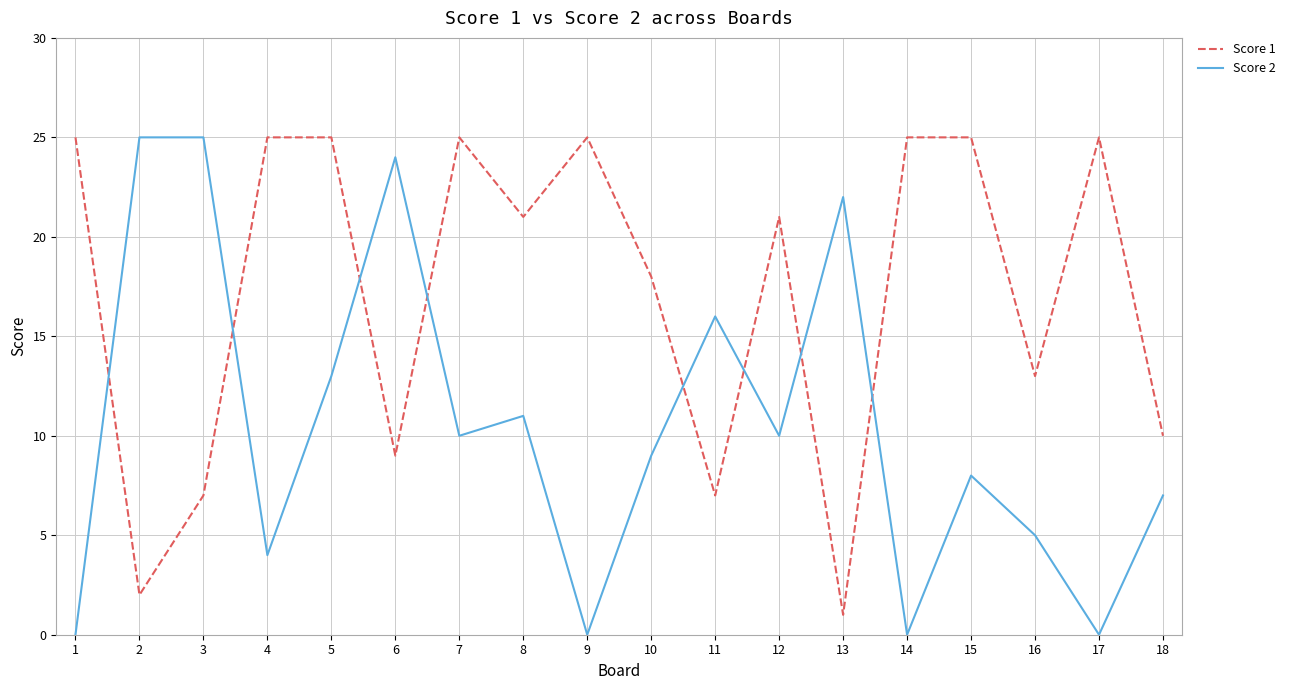

What is the difference between the maximum and minimum values in the Score 1 series?

24